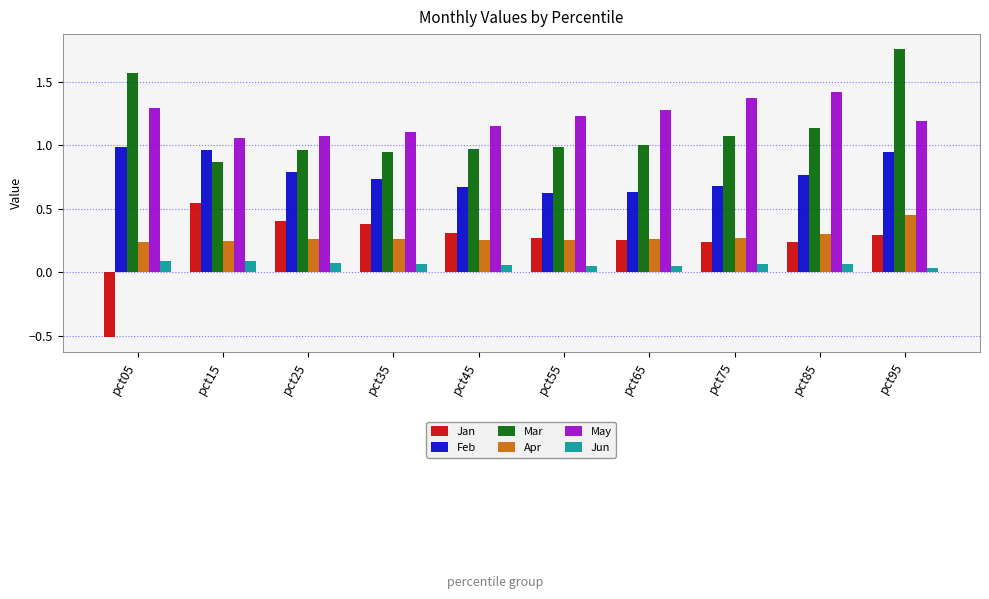

Which series has the widest spread of values?

Jan